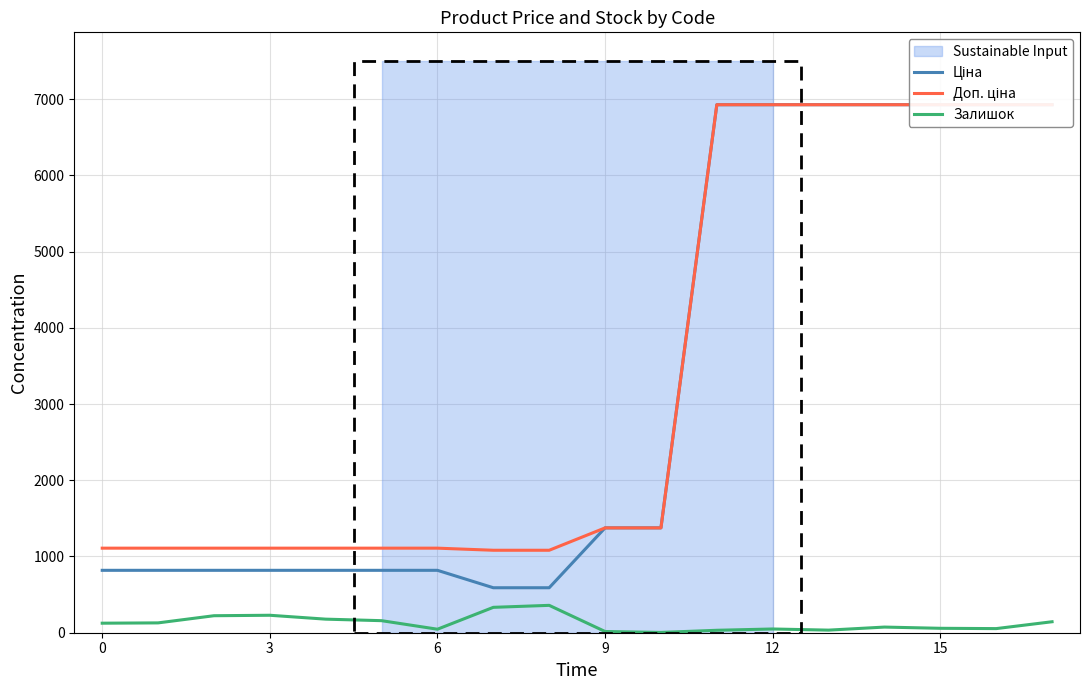

What is the label of the 1st point from the right?

17